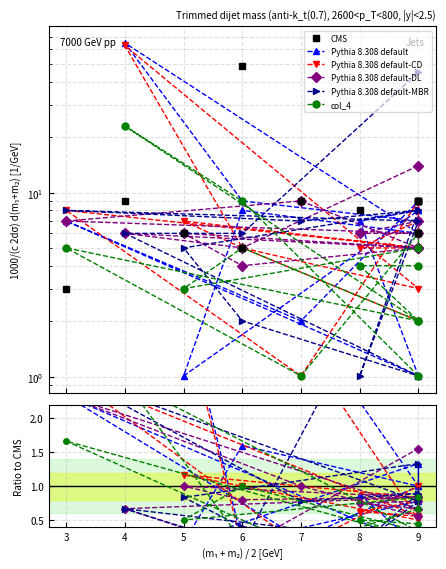

Which series has the largest total across all categories?

CMS